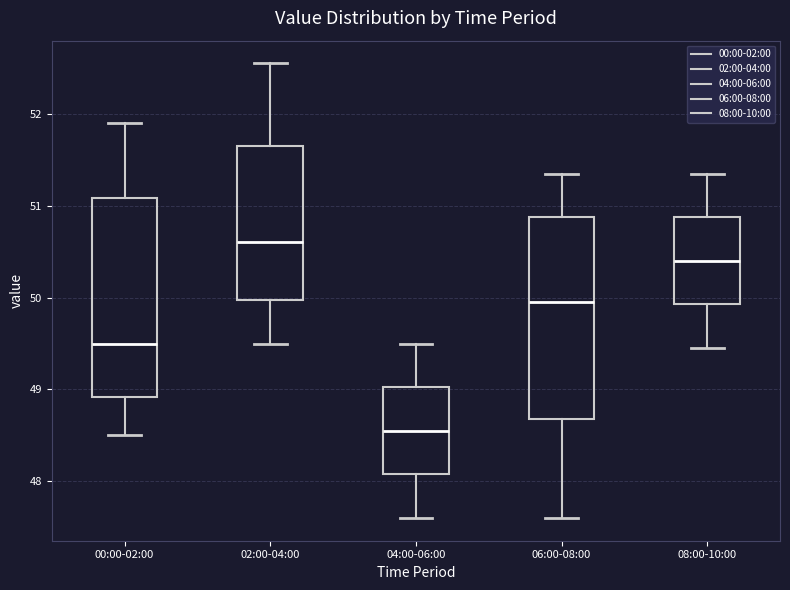

Reading left to right, transcribe this box plot: for each box, give where its median line is, the range the box spans, and where its two whiskers end, as read against the y-axis. The values are not printed on the chart, so give them approximately, as read against the axis.

00:00-02:00: median 49.5, box 48.9 to 51.1, whiskers 48.5 to 51.9
02:00-04:00: median 50.6, box 50.0 to 51.7, whiskers 49.5 to 52.6
04:00-06:00: median 48.6, box 48.1 to 49.0, whiskers 47.6 to 49.5
06:00-08:00: median 50.0, box 48.7 to 50.9, whiskers 47.6 to 51.4
08:00-10:00: median 50.4, box 49.9 to 50.9, whiskers 49.5 to 51.4